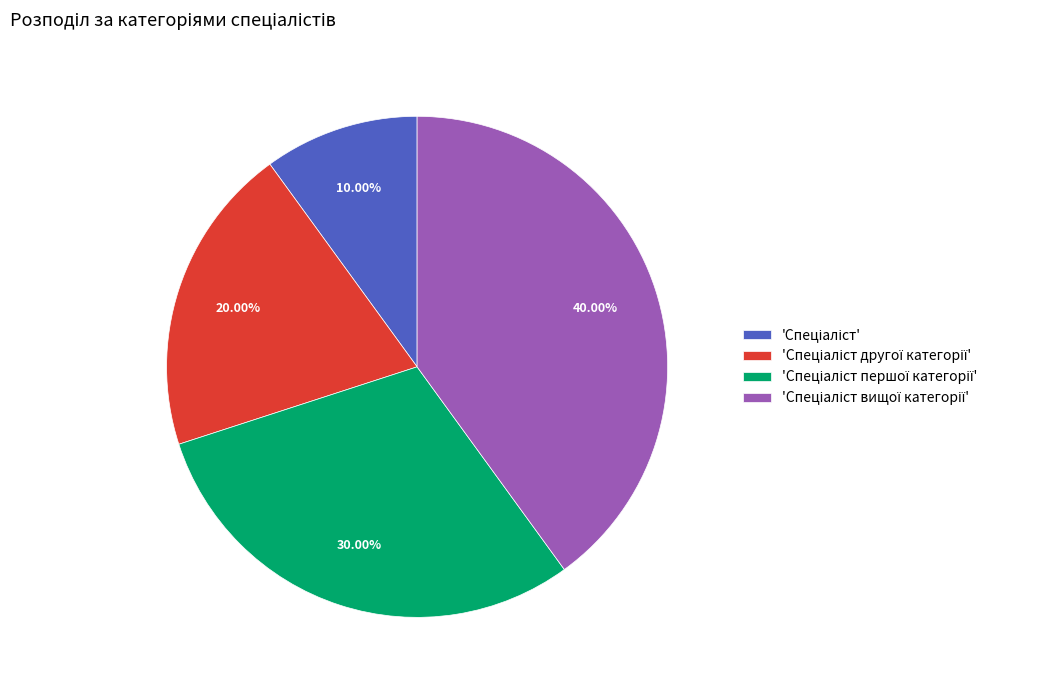

How many segments does this pie chart have?

4